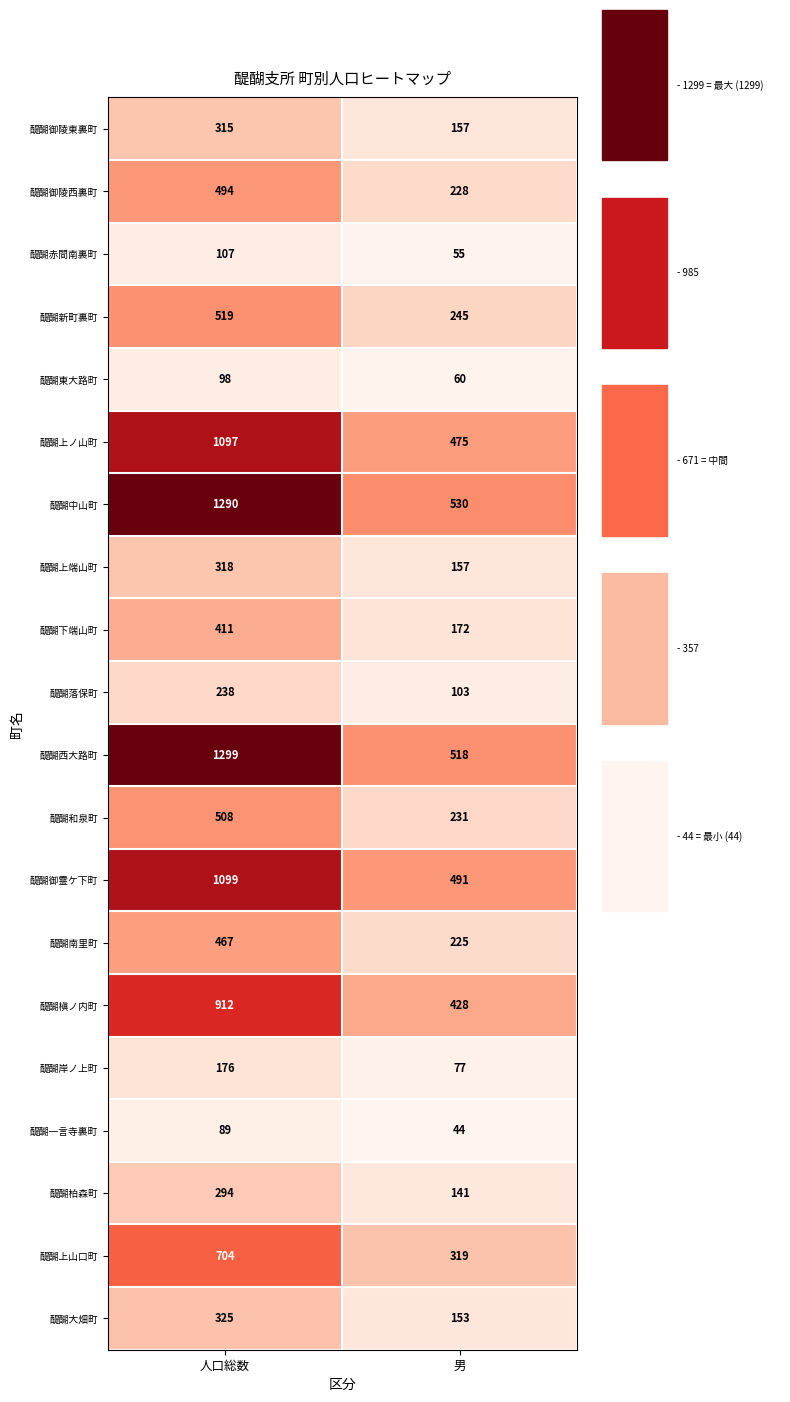

What is the difference between the highest and lowest values at 人口総数?

1210